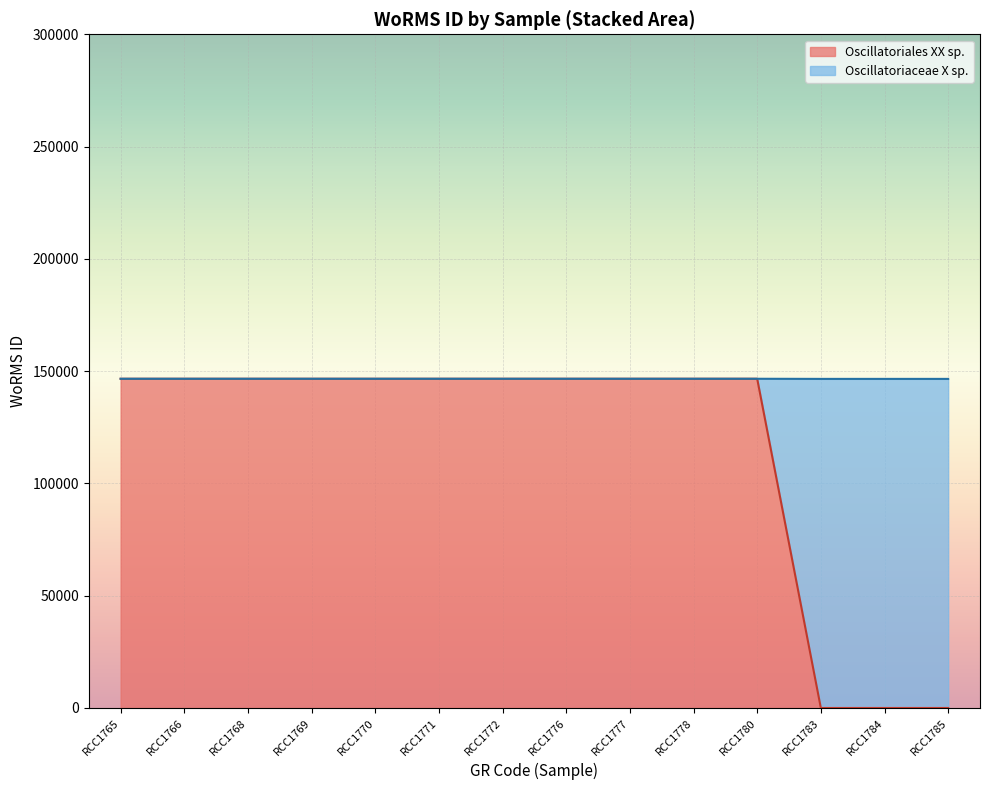

Reading left to right, what are all the values shown in this chart?

146603	146603	146603	146603	146603	146603	146603	146603	146603	146603	146603	0	0	0